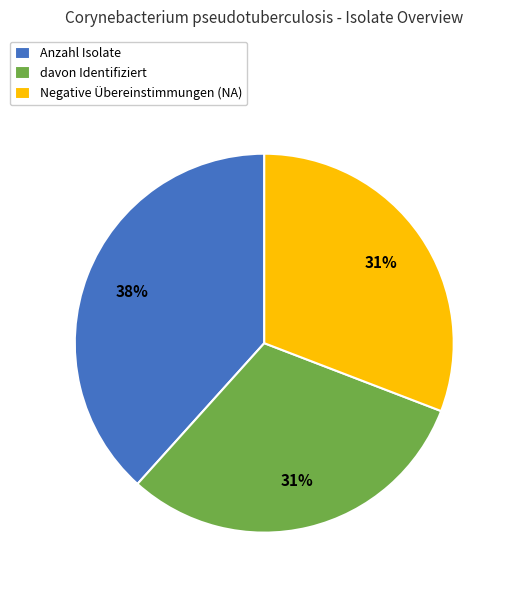

To the nearest percent, what portion does Anzahl Isolate represent?

38%